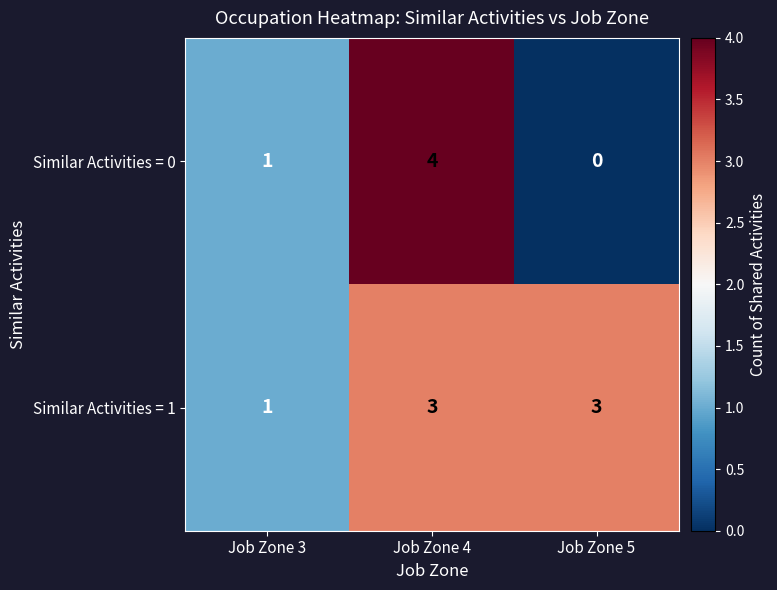

Reading left to right, what are all the values shown in this chart?

Similar Activities = 0: 1	4	0
Similar Activities = 1: 1	3	3